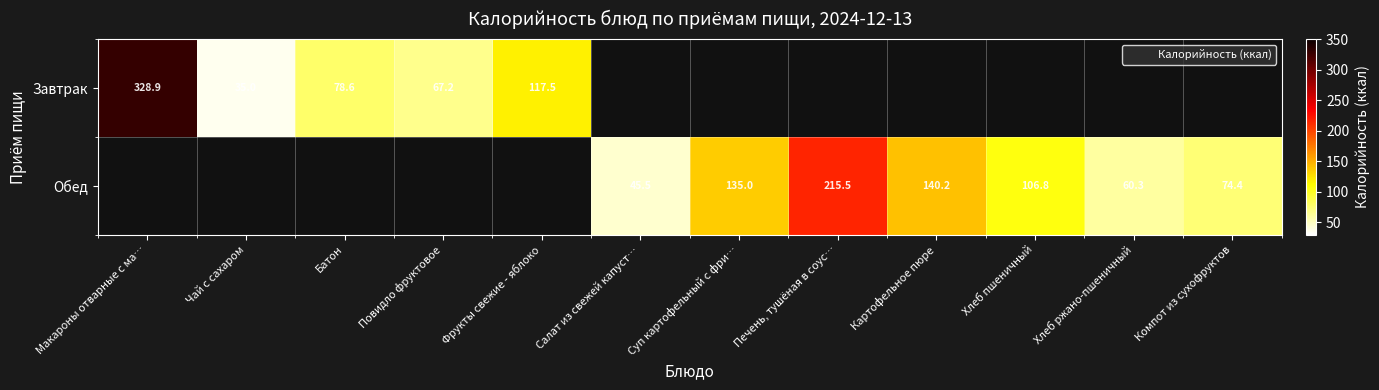

At Фрукты свежие - яблоко, list the series in order from smallest to largest.

Завтрак, Обед